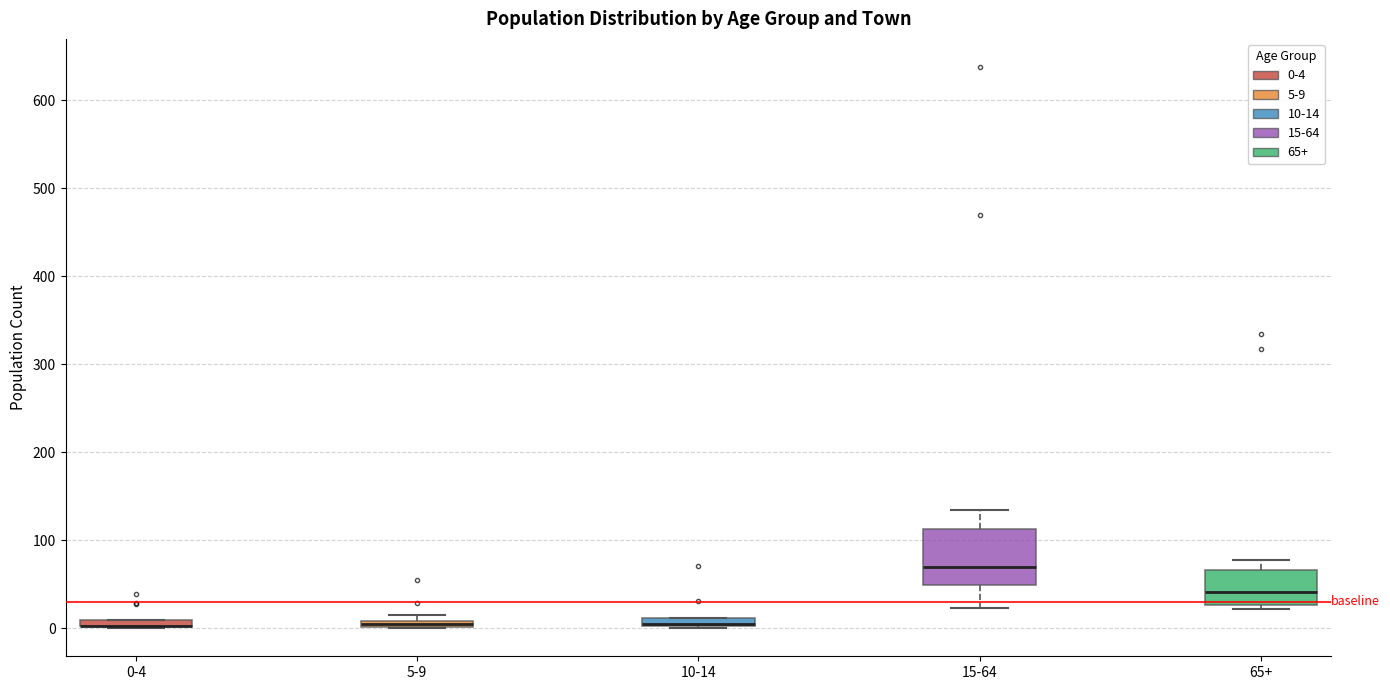

Comparing the boxes themselves (not the whiskers), which one is the tallest?

15-64